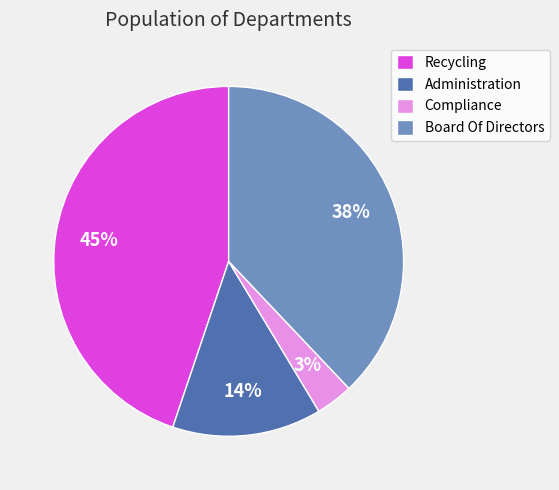

Combined, do Recycling and Compliance account for over 50%?

No